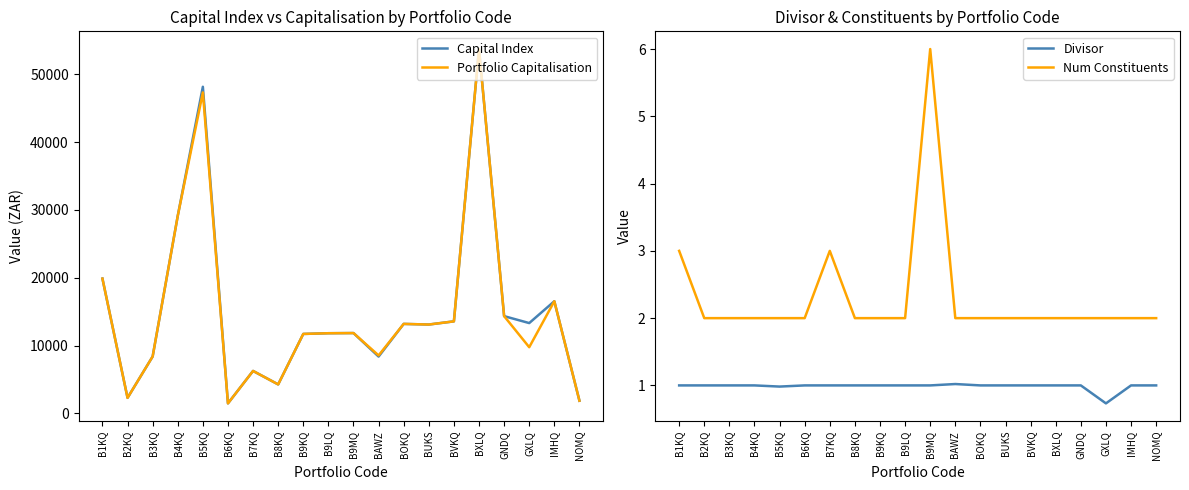

Reading right to left, what are all the values shown in this chart?

Capital Index: NOMQ=1871.1	IMHQ=16539.0	GXLQ=13320.6	GNDQ=14344.1	BXLQ=53729.0	BVKQ=13573.9	BUKS=13105.0	BOKQ=13198.5	BAWZ=8379.8	B9MQ=11848.2	B9LQ=11823.8	B9KQ=11718.8	B8KQ=4275.2	B7KQ=6262.8	B6KQ=1478.7	B5KQ=48165.6	B4KQ=29131.7	B3KQ=8392.0	B2KQ=2293.5	B1KQ=19879.3
Portfolio Capitalisation: NOMQ=1871.1	IMHQ=16539.0	GXLQ=9762.4	GNDQ=14344.1	BXLQ=53729.0	BVKQ=13573.9	BUKS=13105.0	BOKQ=13198.5	BAWZ=8551.0	B9MQ=11848.2	B9LQ=11823.8	B9KQ=11718.8	B8KQ=4275.2	B7KQ=6262.8	B6KQ=1478.7	B5KQ=47332.5	B4KQ=29131.7	B3KQ=8392.0	B2KQ=2293.5	B1KQ=19879.3
Divisor: NOMQ=1.0	IMHQ=1.0	GXLQ=0.7	GNDQ=1.0	BXLQ=1.0	BVKQ=1.0	BUKS=1.0	BOKQ=1.0	BAWZ=1.0	B9MQ=1.0	B9LQ=1.0	B9KQ=1.0	B8KQ=1.0	B7KQ=1.0	B6KQ=1.0	B5KQ=1.0	B4KQ=1.0	B3KQ=1.0	B2KQ=1.0	B1KQ=1.0
Num Constituents: NOMQ=2.0	IMHQ=2.0	GXLQ=2.0	GNDQ=2.0	BXLQ=2.0	BVKQ=2.0	BUKS=2.0	BOKQ=2.0	BAWZ=2.0	B9MQ=6.0	B9LQ=2.0	B9KQ=2.0	B8KQ=2.0	B7KQ=3.0	B6KQ=2.0	B5KQ=2.0	B4KQ=2.0	B3KQ=2.0	B2KQ=2.0	B1KQ=3.0